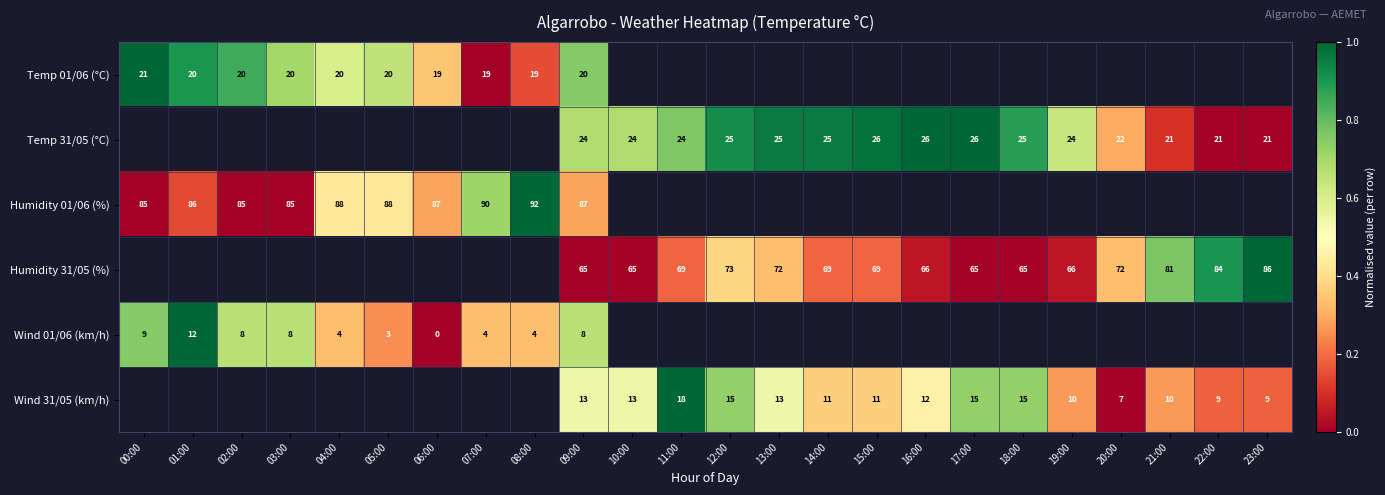

Is it true that Humidity 31/05 (%) equals 29 at 10:00?

False